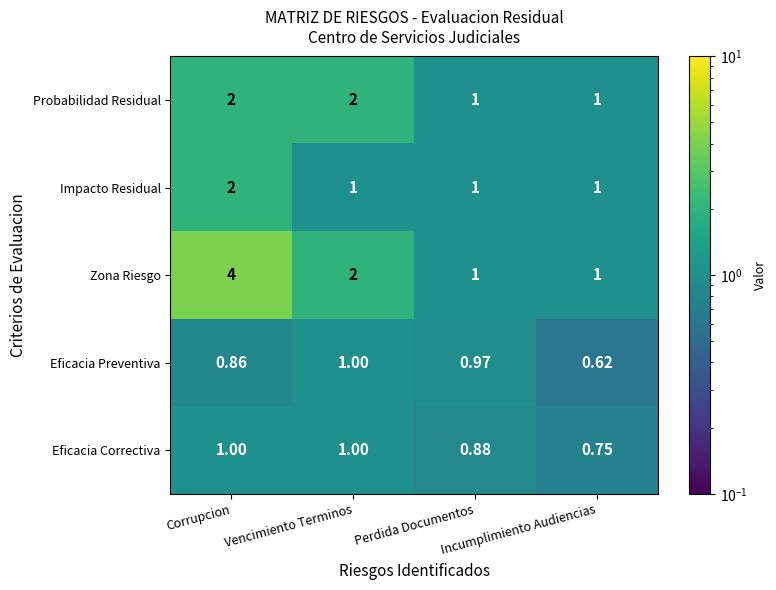

Which category has the highest value across all series?

Corrupcion